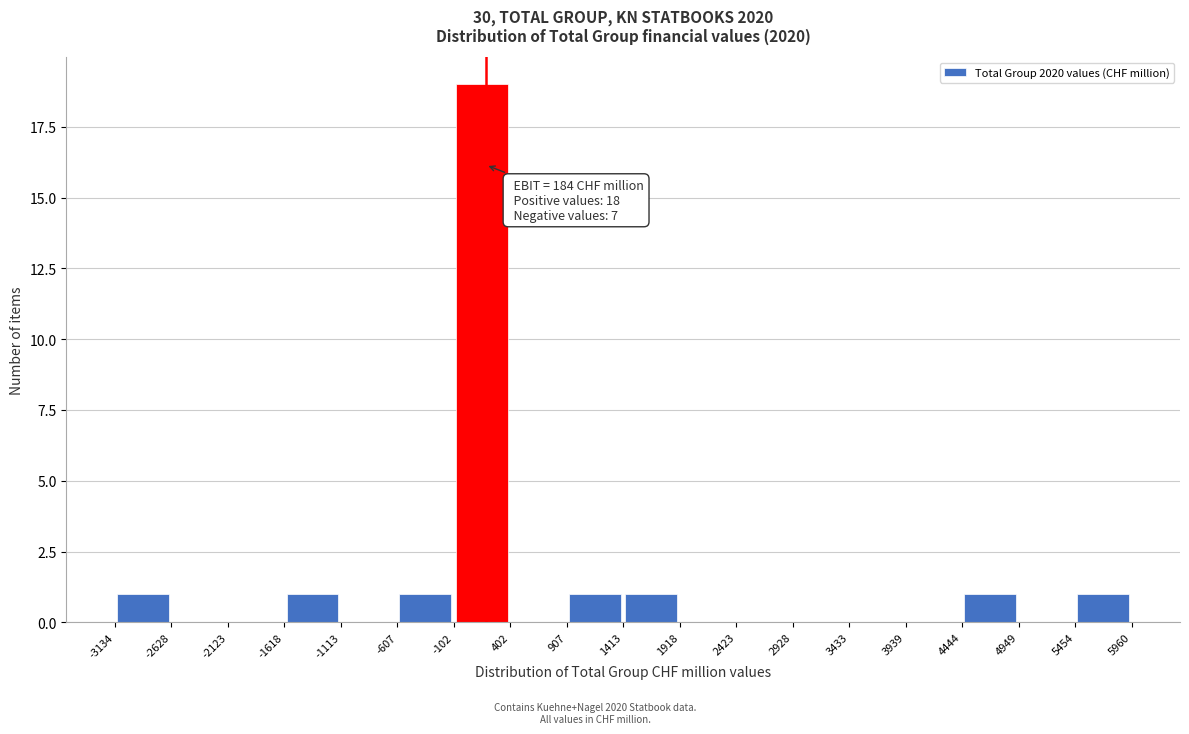

Which range on the x-axis has the tallest bar?

-102 to 402